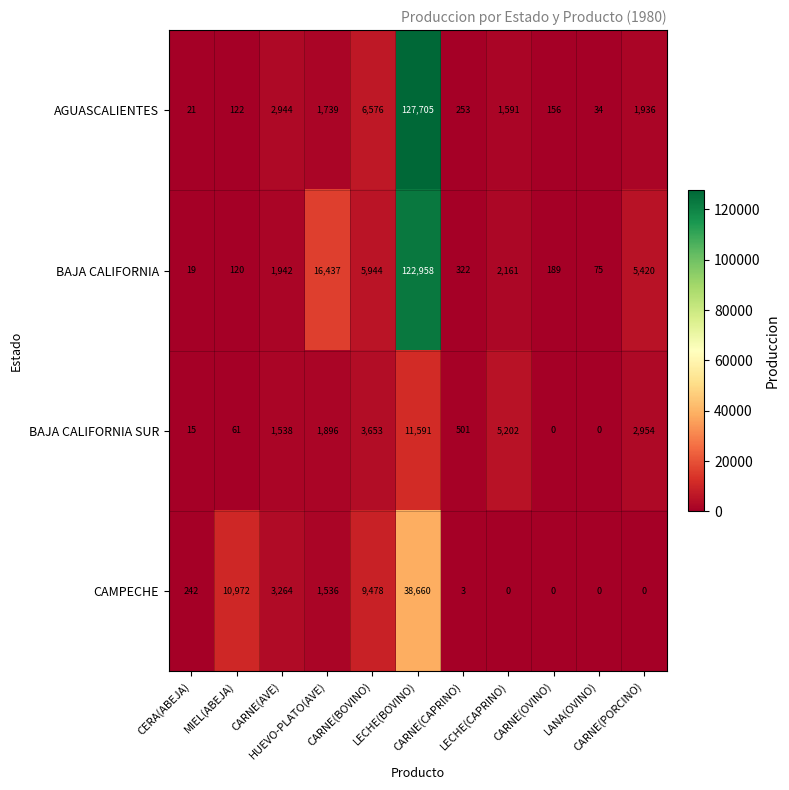

Which series has the largest total across all categories?

BAJA CALIFORNIA